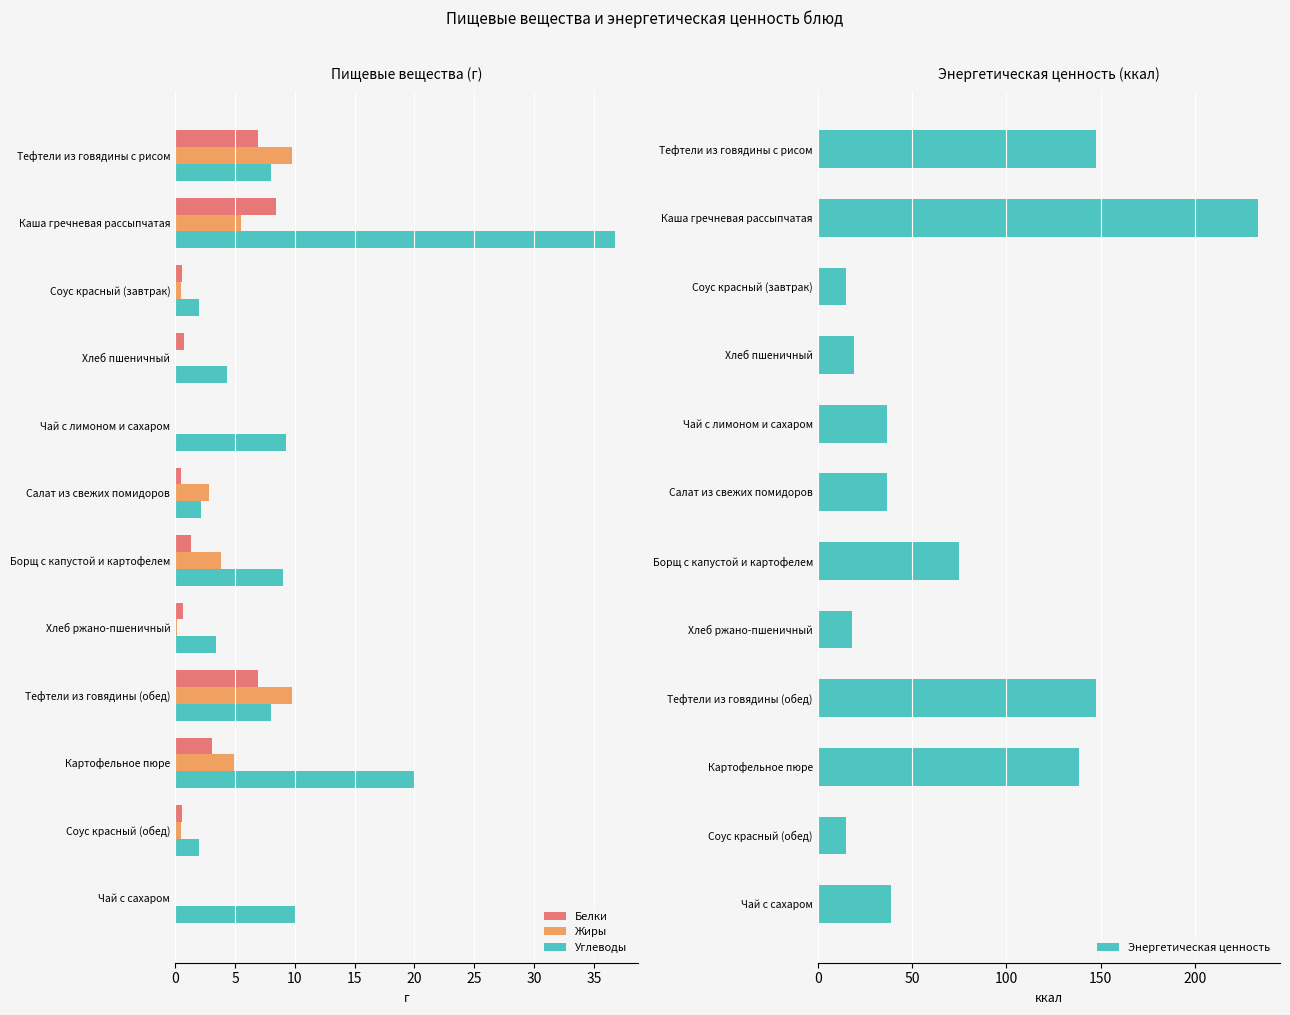

What is the value of the Жиры bar at the 2nd from the left?

5.5